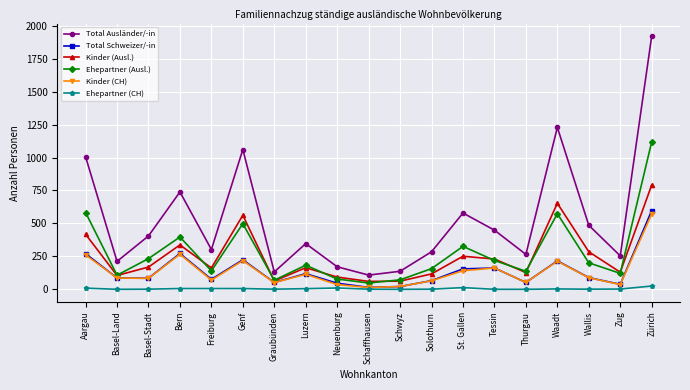

Between Freiburg and Genf, which series saw the biggest shift?

Total Ausländer/-in